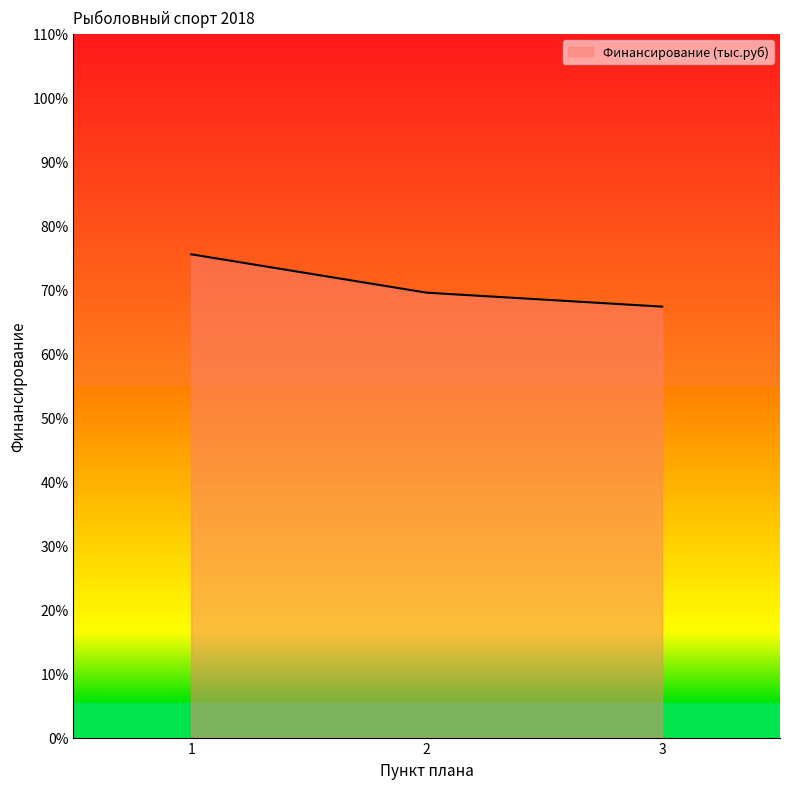

At which label does the data first exceed 69?

1